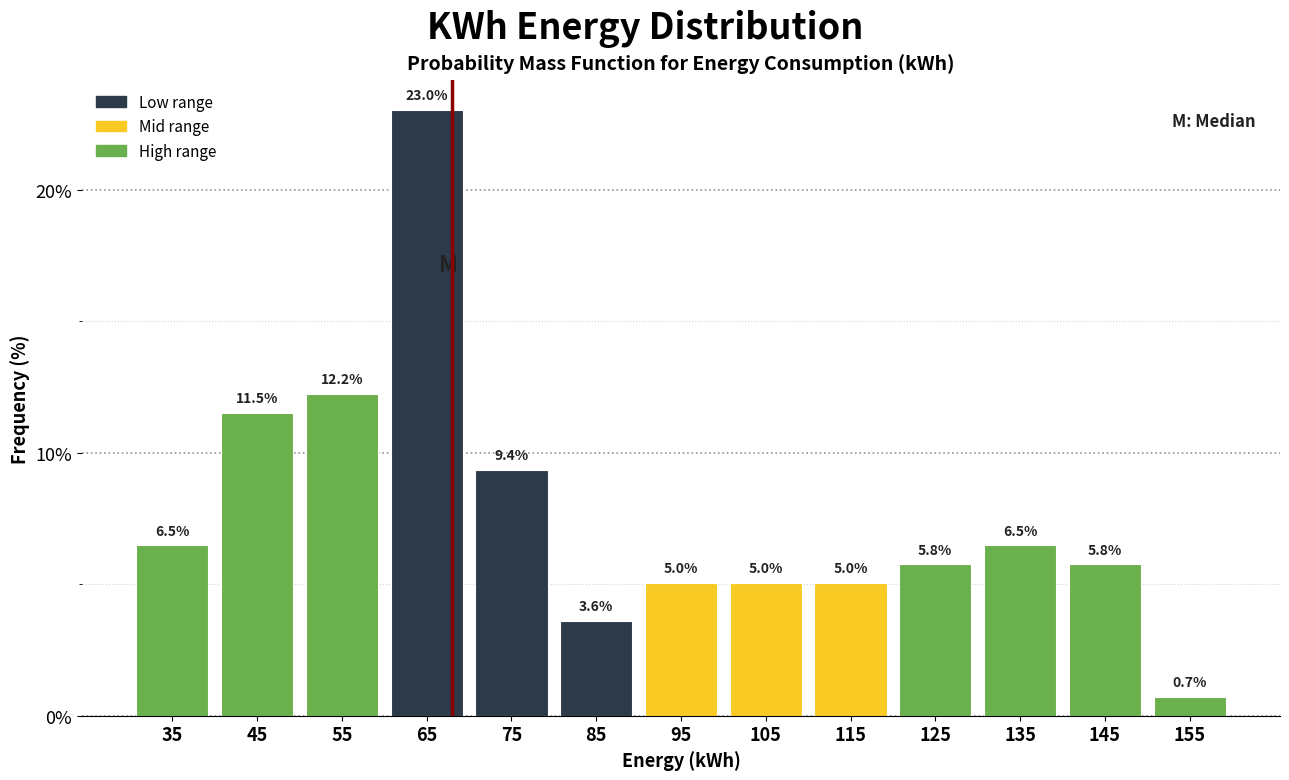

Over which range of the x-axis is the bar tallest?

60 to 70